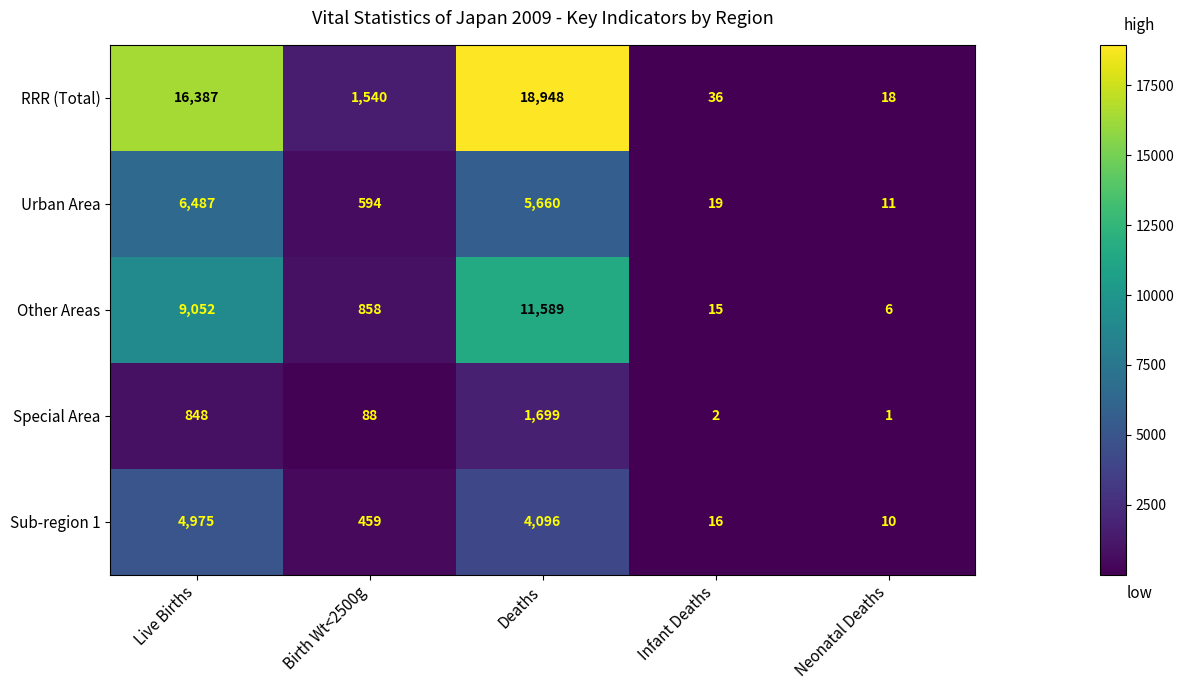

What is the smallest value displayed?

1